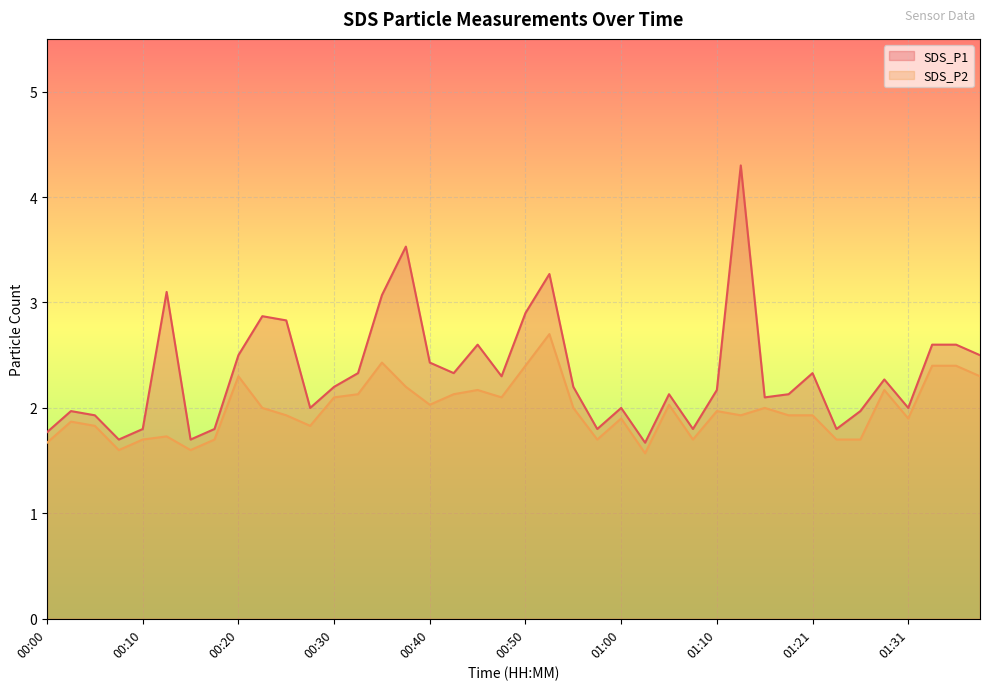

Rank the series by their maximum value, from highest to lowest.

SDS_P1, SDS_P2